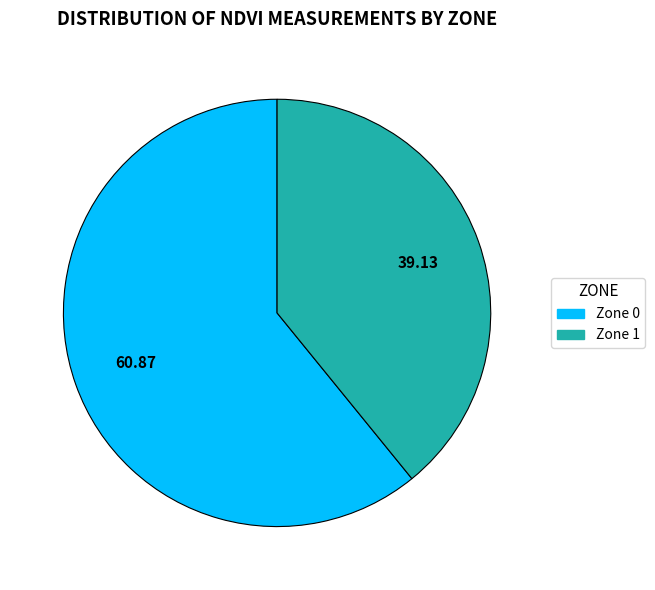

What is the majority slice?

Zone 0